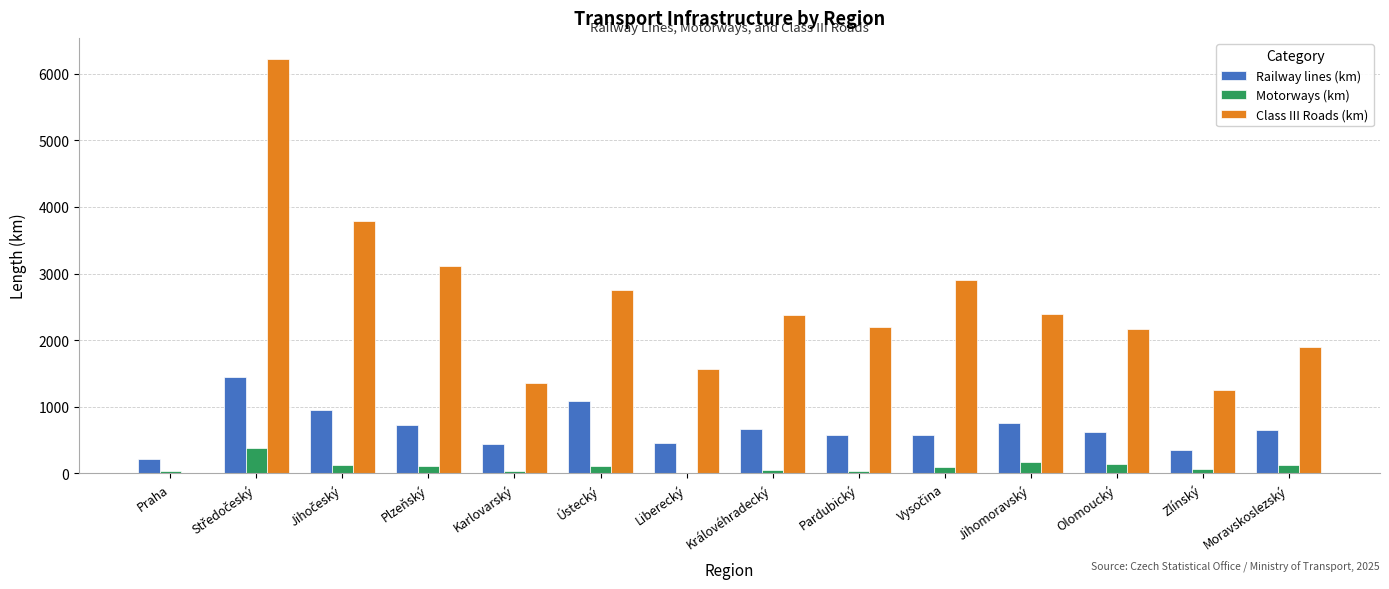

Which series changed the most between Liberecký and Moravskoslezský?

Class III Roads (km)